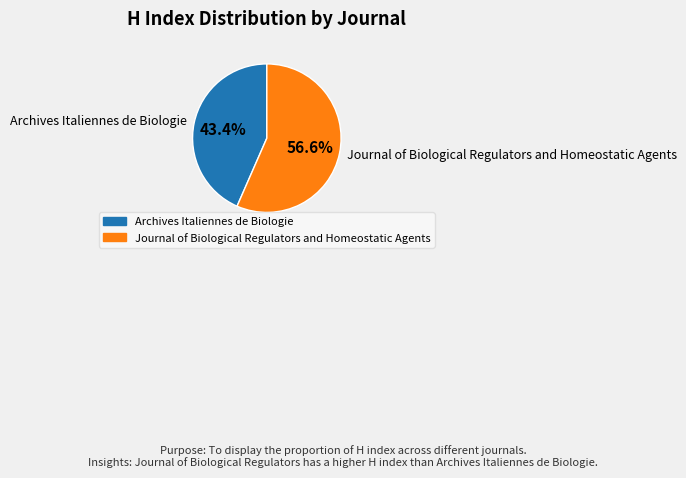

The Journal of Biological Regulators and Homeostatic Agents slice represents 57% of the pie. True or false?

True